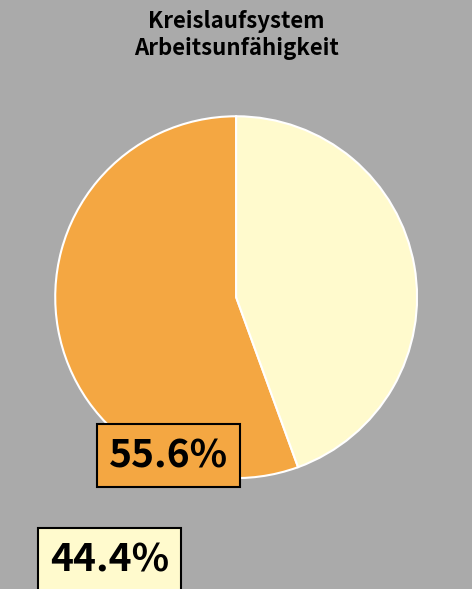

Is there a majority slice in this chart?

Yes